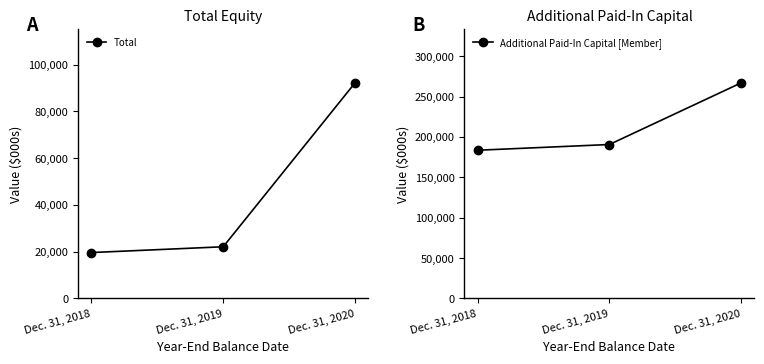

What is the value of the Total point at the 1st from the left?

19628